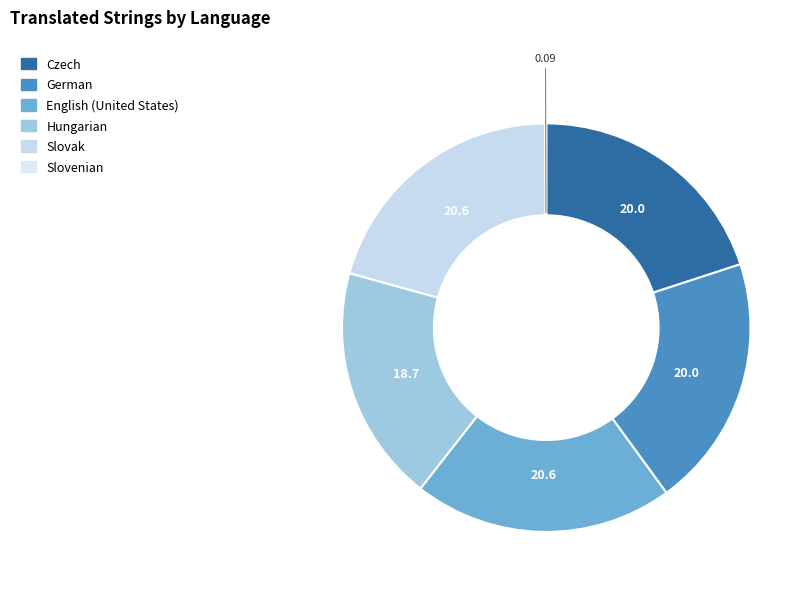

Rank the categories by value from highest to lowest.

Slovak, English (United States), German, Czech, Hungarian, Slovenian